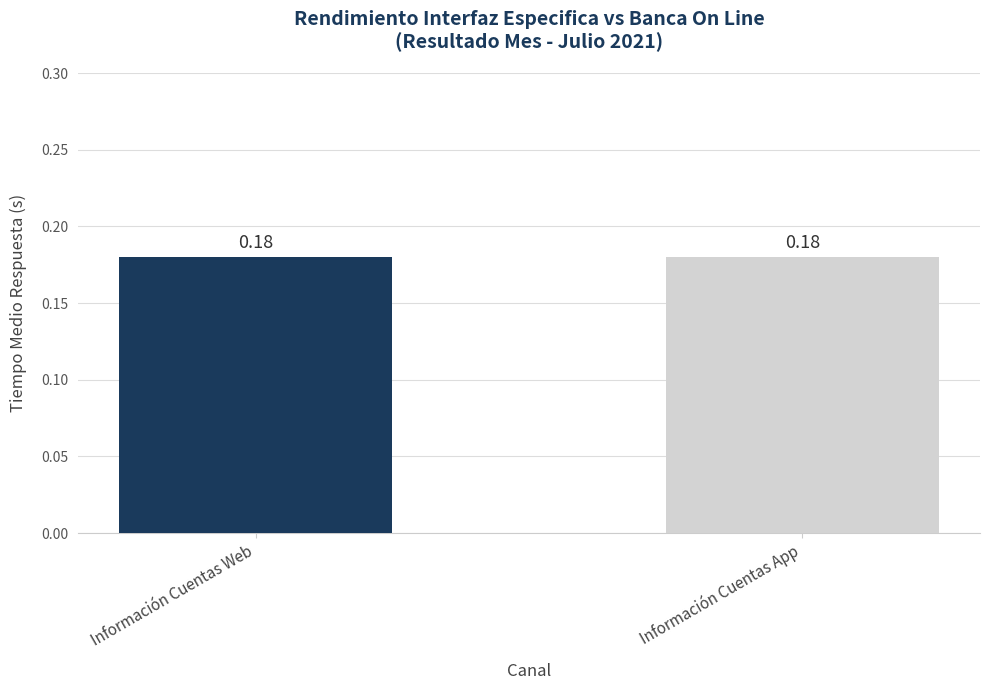

Does the chart contain stacked bars?

No